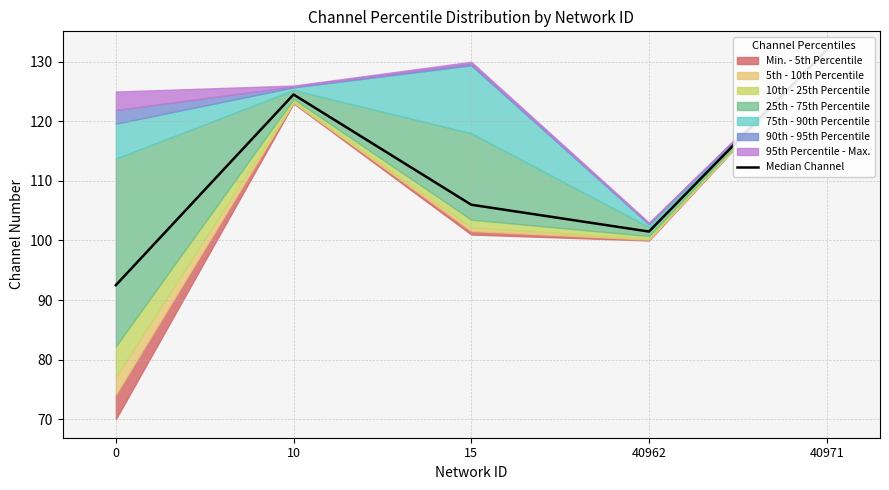

What is the sum of the values at 15 and 40971?

238.0